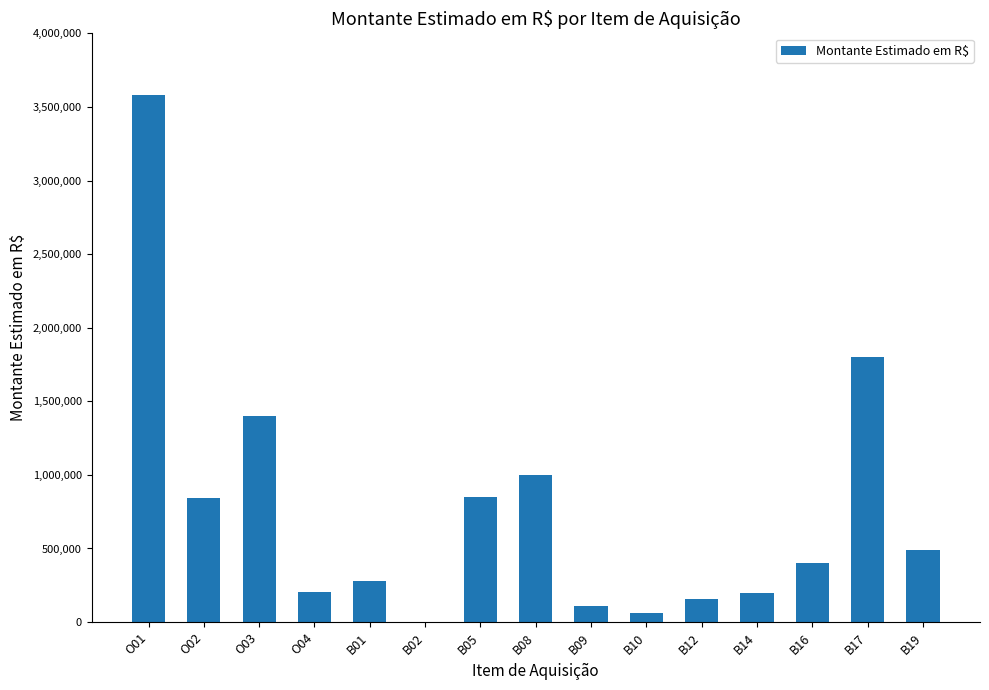

What is the greatest value displayed?

3583376.0